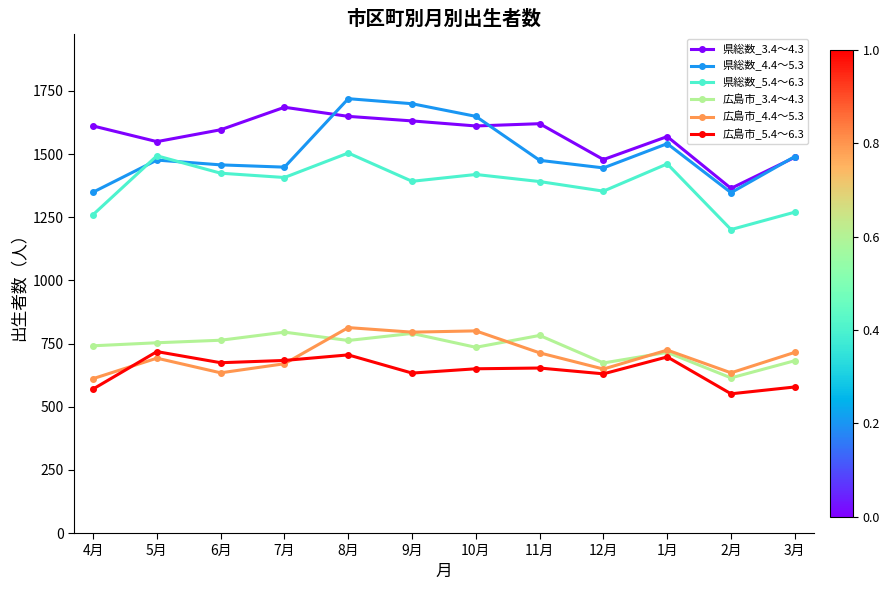

What is the spread (max minus min) of values at 6月?

962